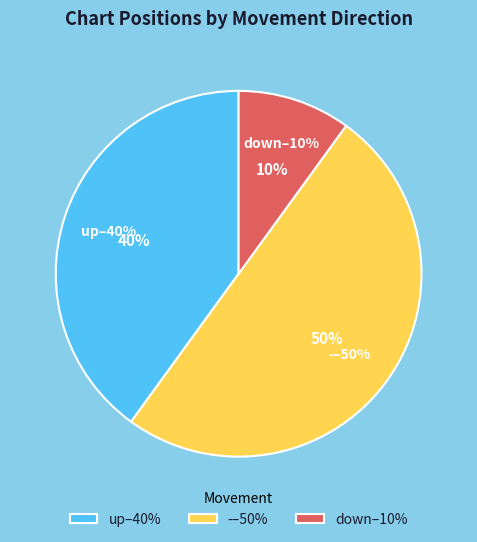

Is there a majority slice in this chart?

No